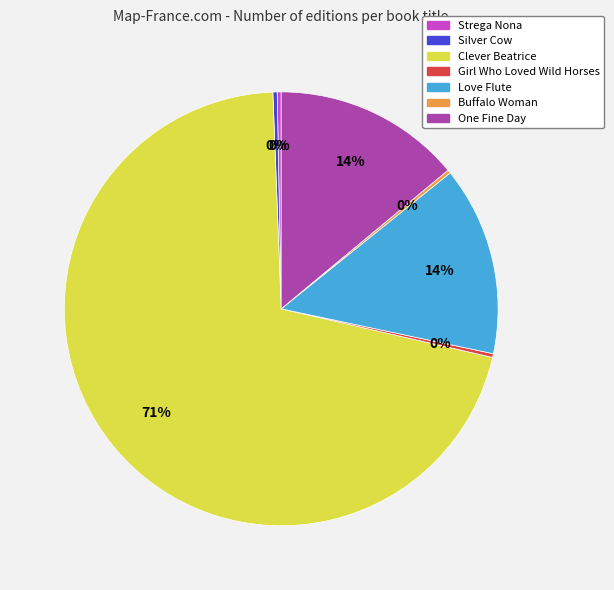

Is it true that Strega Nona is 0% of the pie?

True